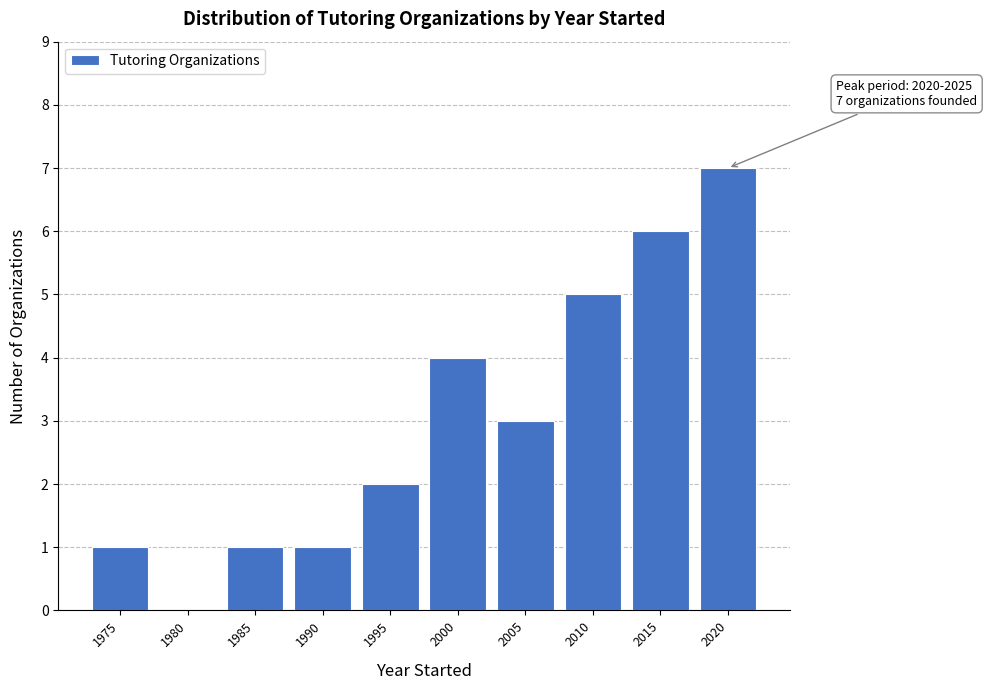

Reading left to right, transcribe all the data shown in this chart.

1975=1	1980=0	1985=1	1990=1	1995=2	2000=4	2005=3	2010=5	2015=6	2020=7